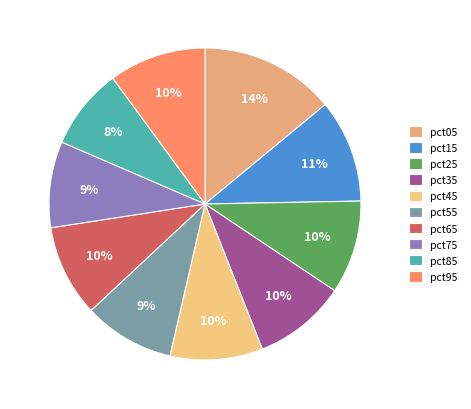

True or false: pct65 accounts for 1% of the total.

False